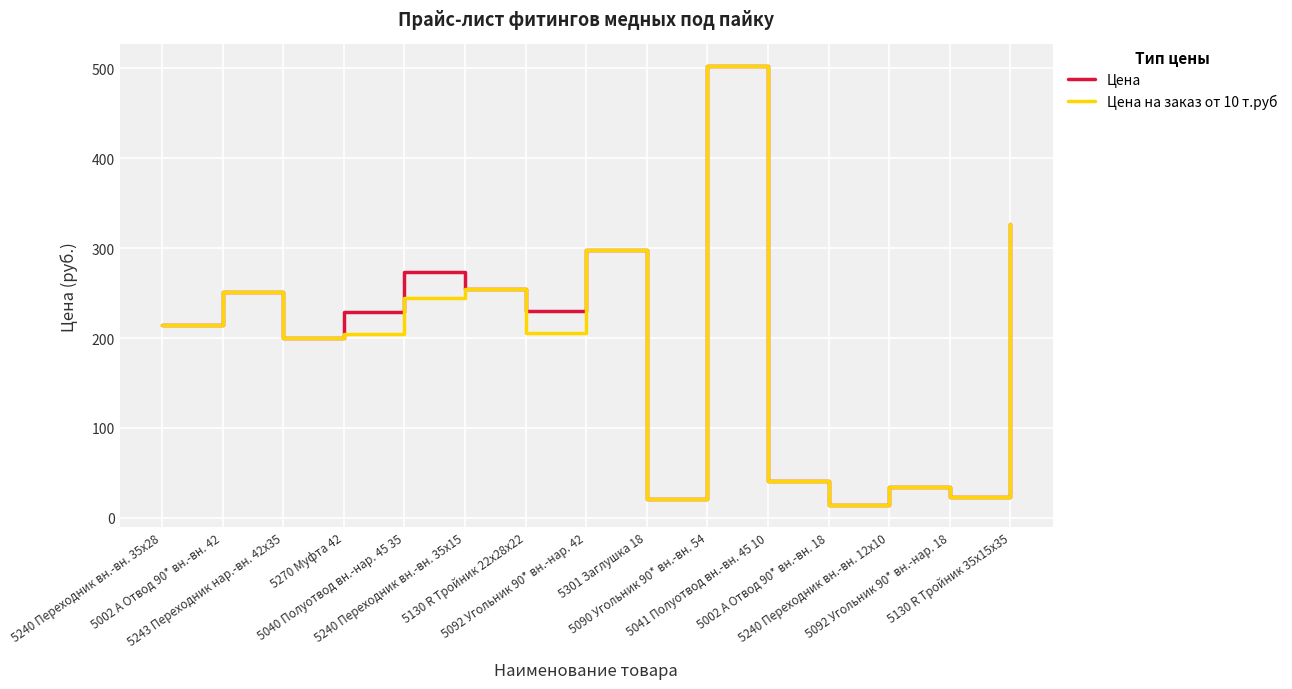

What is the difference between the second highest and minimum values in the Цена series?

312.9